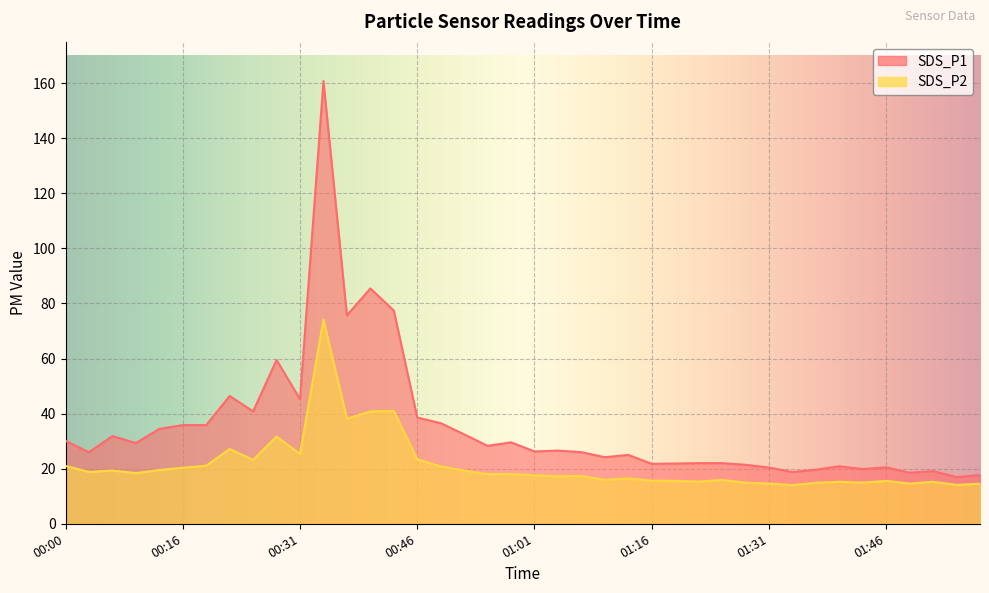

What is the label of the 28th point from the left?

01:22